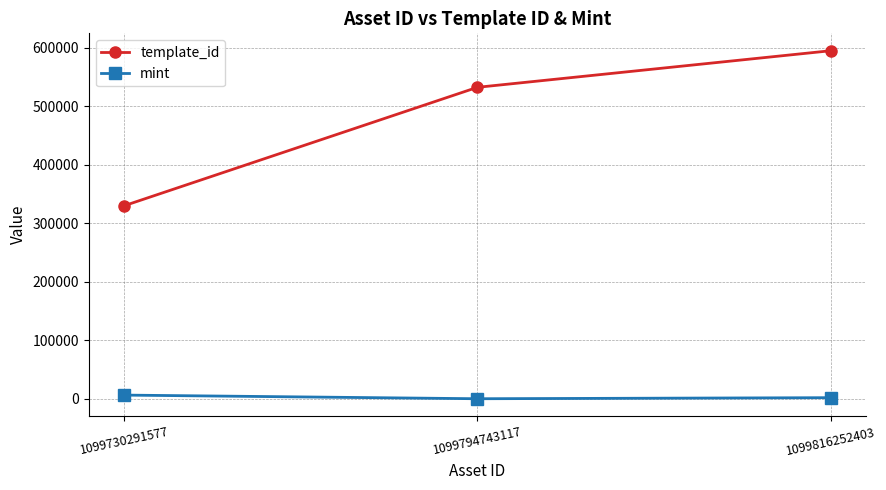

Does the chart have visible grid lines?

Yes